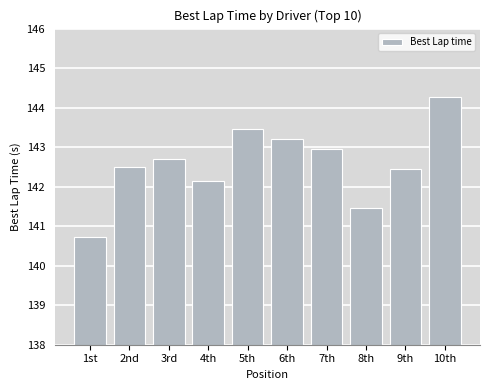

True or false: the data shows 43.1 at 3rd.

False